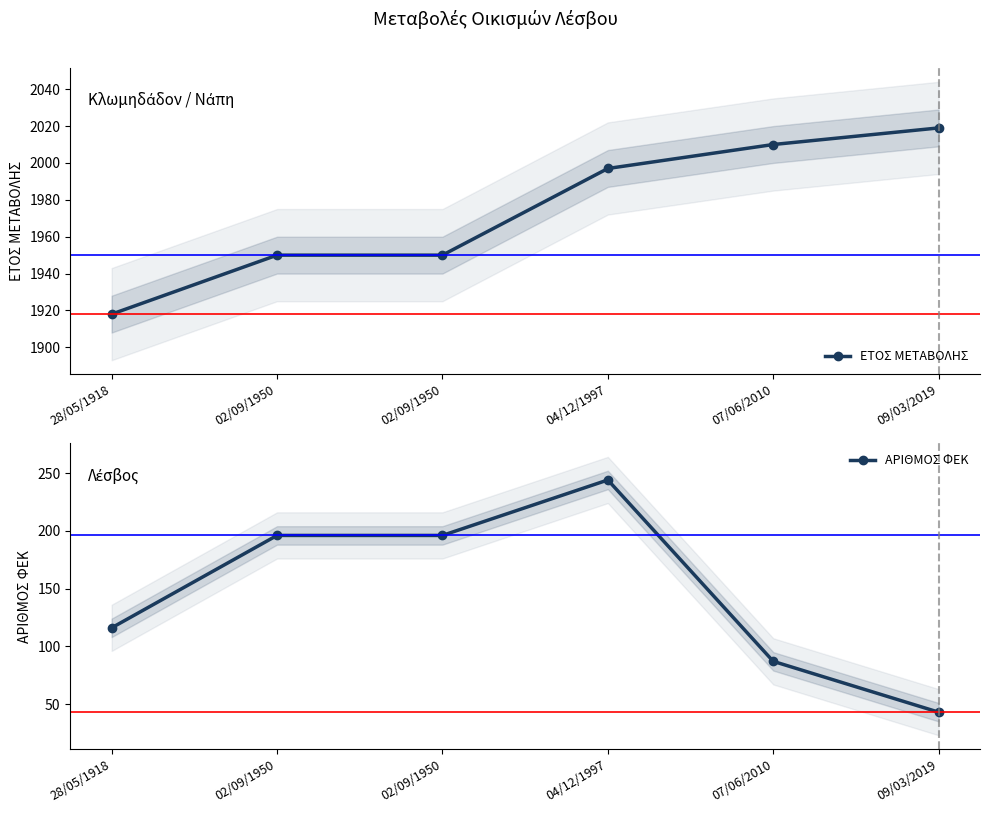

Which category has the lowest value in the ΕΤΟΣ ΜΕΤΑΒΟΛΗΣ series?

28/05/1918